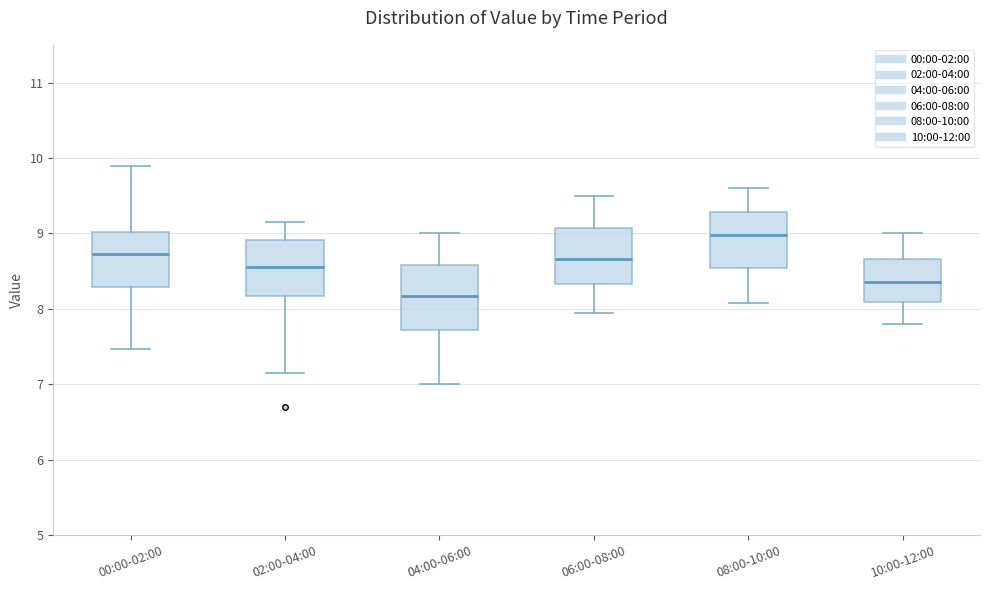

Reading left to right, read every box against the y-axis: the position of its median line, the range the box covers, and the ends of its whiskers. The values are not printed on the chart, so give them approximately, as read against the axis.

00:00-02:00: median 8.7, box 8.3 to 9.0, whiskers 7.5 to 9.9
02:00-04:00: median 8.6, box 8.2 to 8.9, whiskers 7.2 to 9.2
04:00-06:00: median 8.2, box 7.7 to 8.6, whiskers 7.0 to 9.0
06:00-08:00: median 8.7, box 8.3 to 9.1, whiskers 8.0 to 9.5
08:00-10:00: median 9.0, box 8.5 to 9.3, whiskers 8.1 to 9.6
10:00-12:00: median 8.4, box 8.1 to 8.7, whiskers 7.8 to 9.0